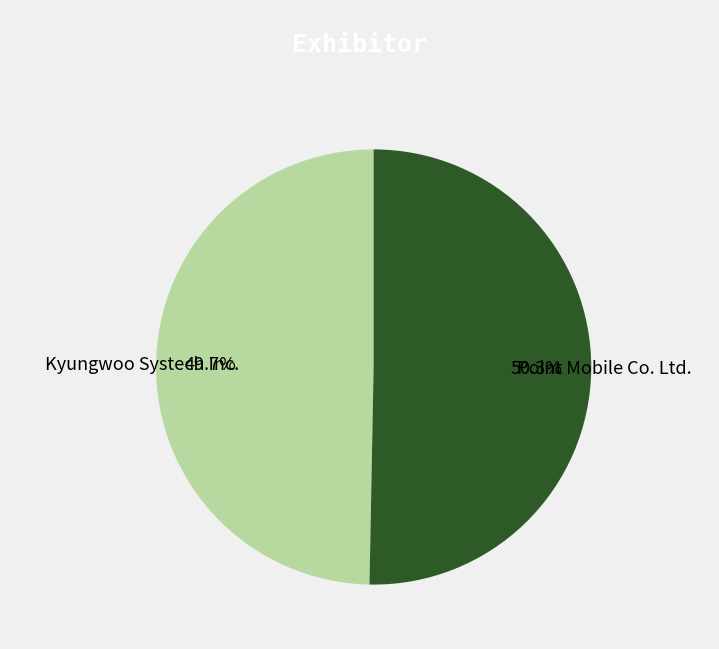

Count the number of slices in the pie.

2